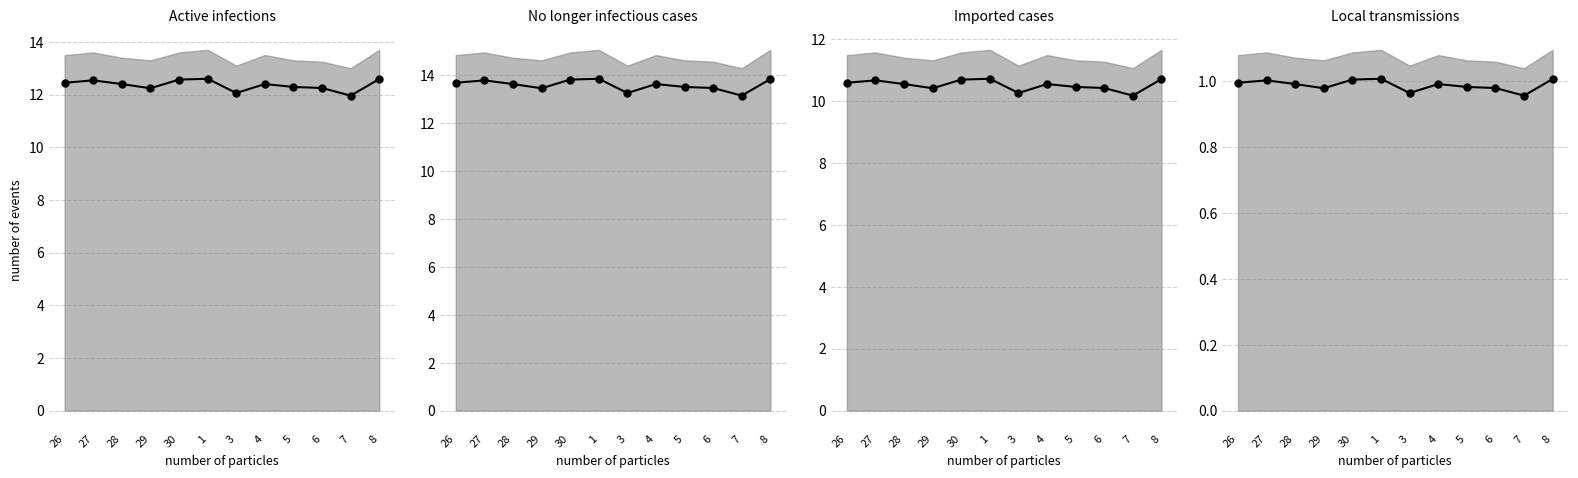

Reading left to right, extract all data points from this chart.

26=1.0	27=1.0	28=1.0	29=1.0	30=1.0	1=1.0	3=1.0	4=1.0	5=1.0	6=1.0	7=1.0	8=1.0